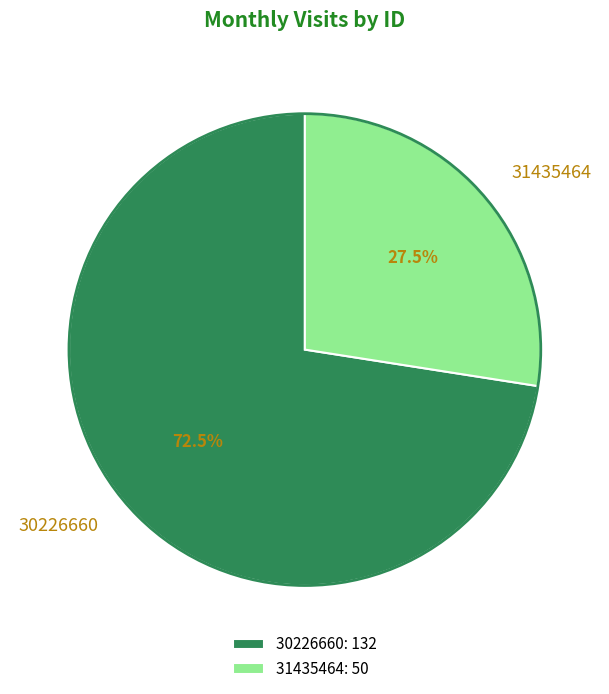

Approximately how many times larger is the value at 30226660 compared to 31435464?

2.6